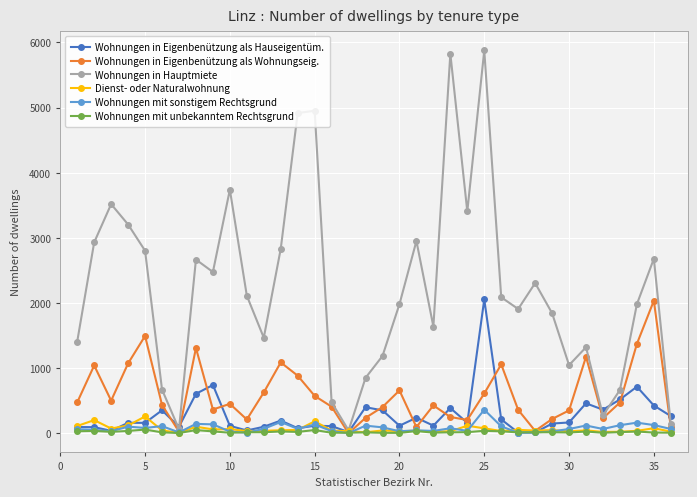

At how many categories does at least one series exceed 622?

31